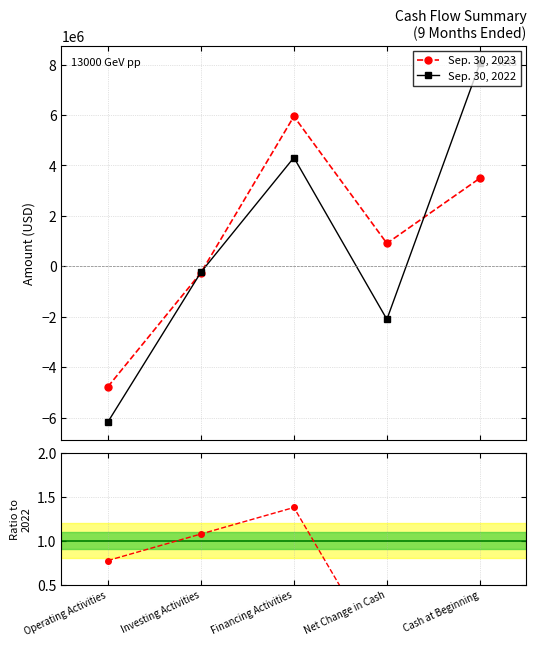

Which series has the widest spread of values?

Sep. 30, 2022